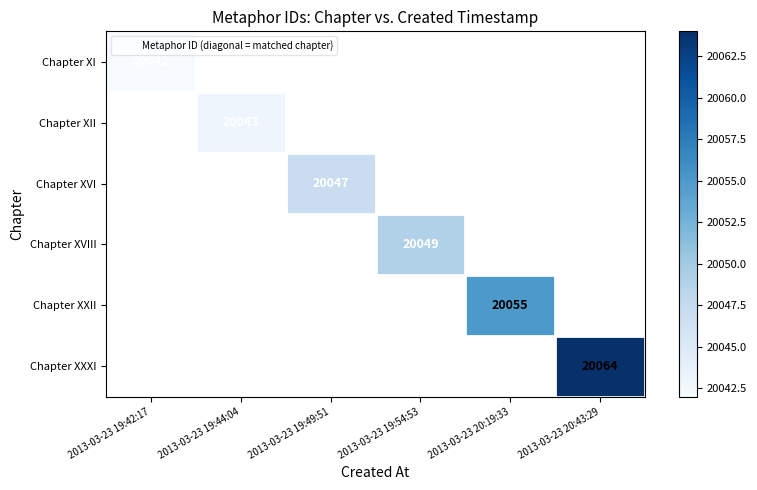

List the series in order of their overall mean, lowest first.

Chapter XI, Chapter XII, Chapter XVI, Chapter XVIII, Chapter XXII, Chapter XXXI